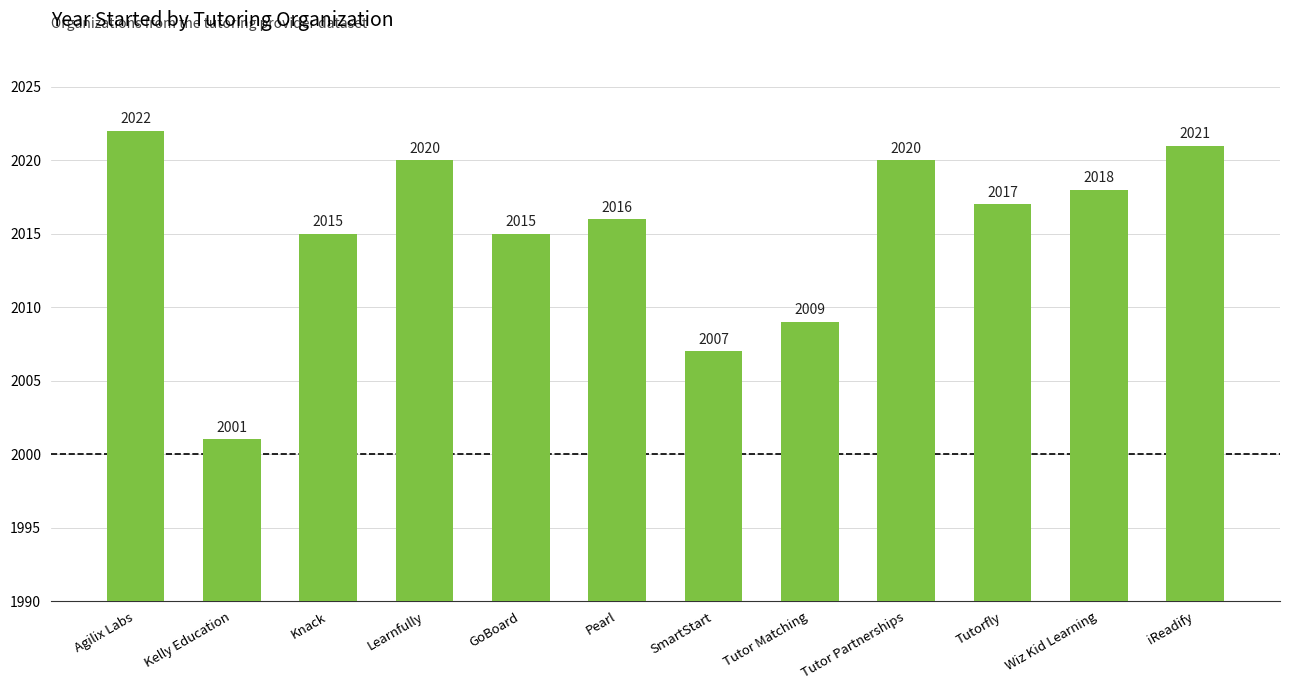

What is the label of the 2nd bar from the left?

Kelly Education